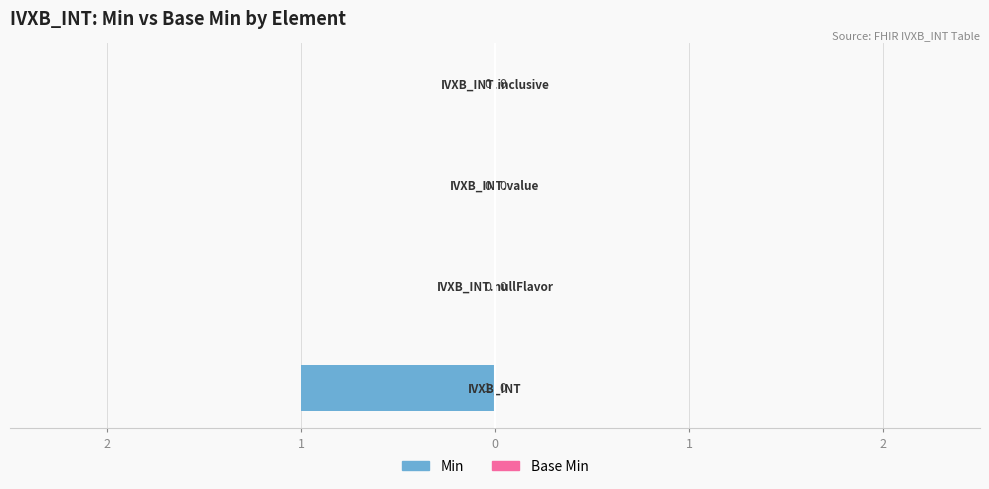

Are the bars horizontal?

Yes